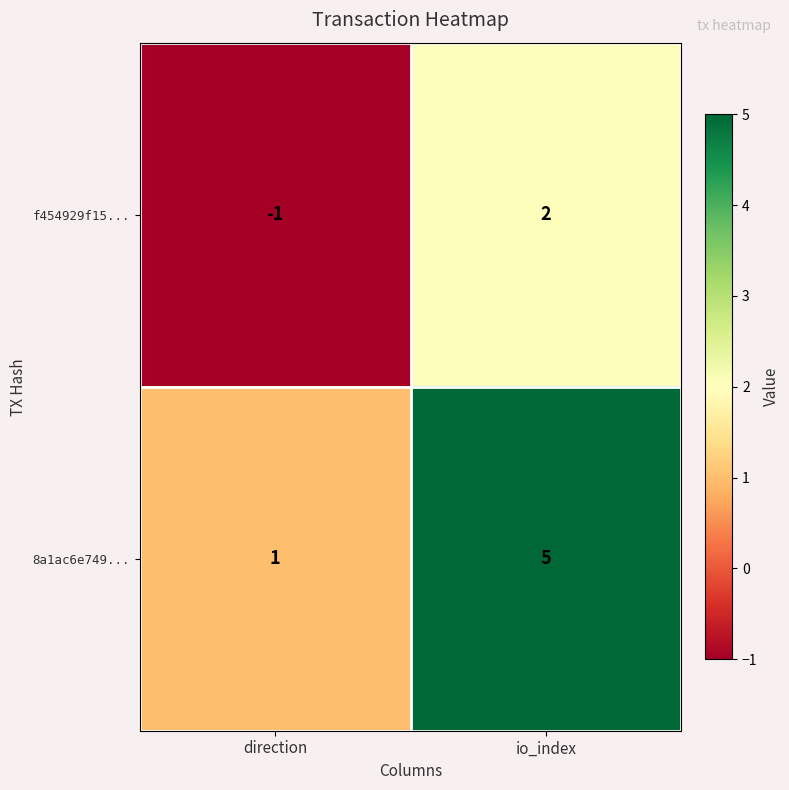

Reading left to right, transcribe all the data shown in this chart.

f454929f15...: -1	2
8a1ac6e749...: 1	5